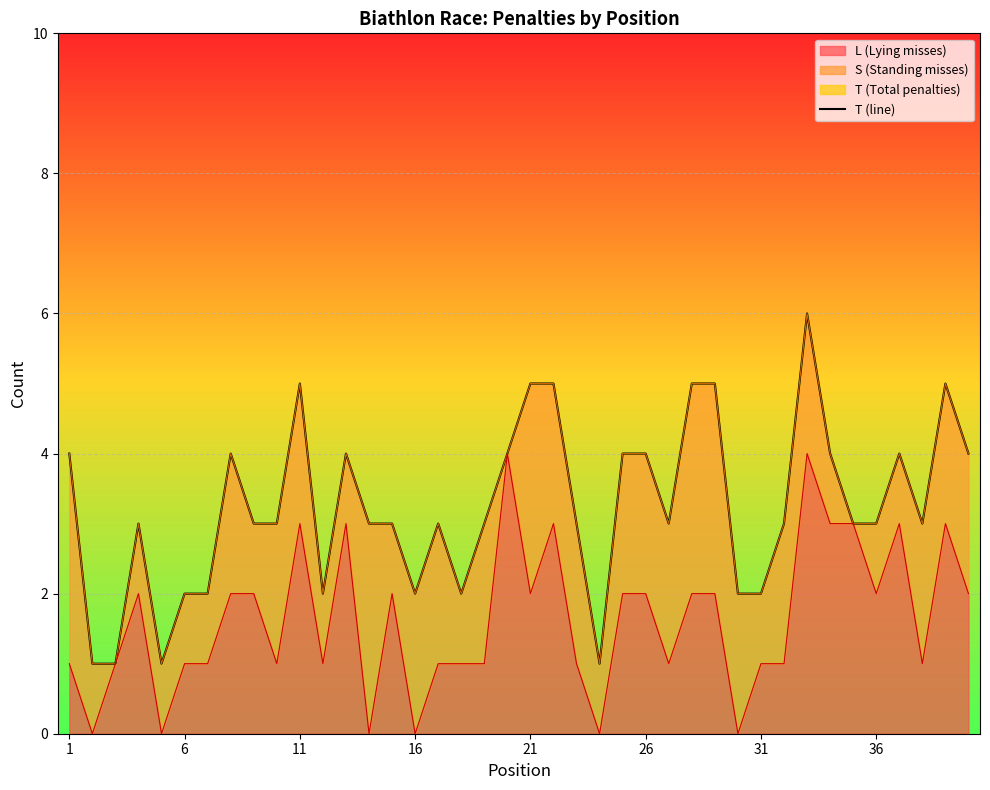

Count the number of values greater than 3.

16